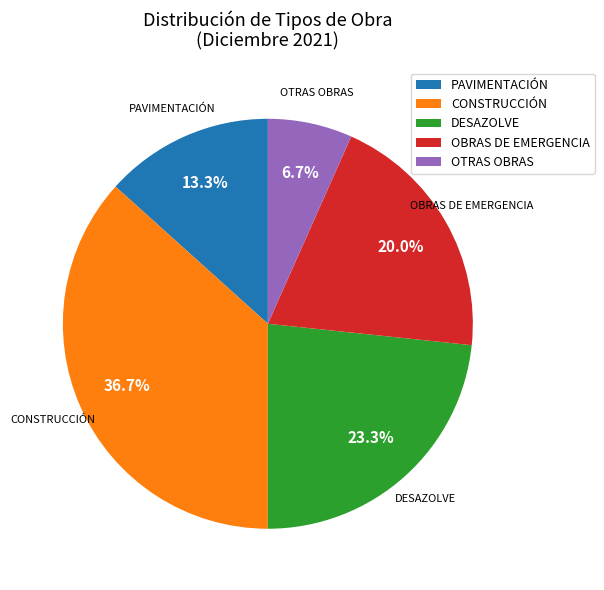

What is the smallest slice in the pie chart?

OTRAS OBRAS